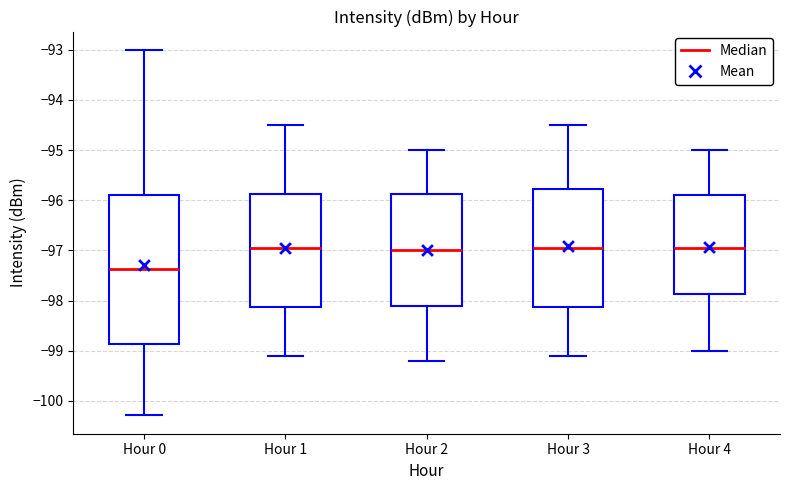

Which box has the lowest median line?

Hour 0